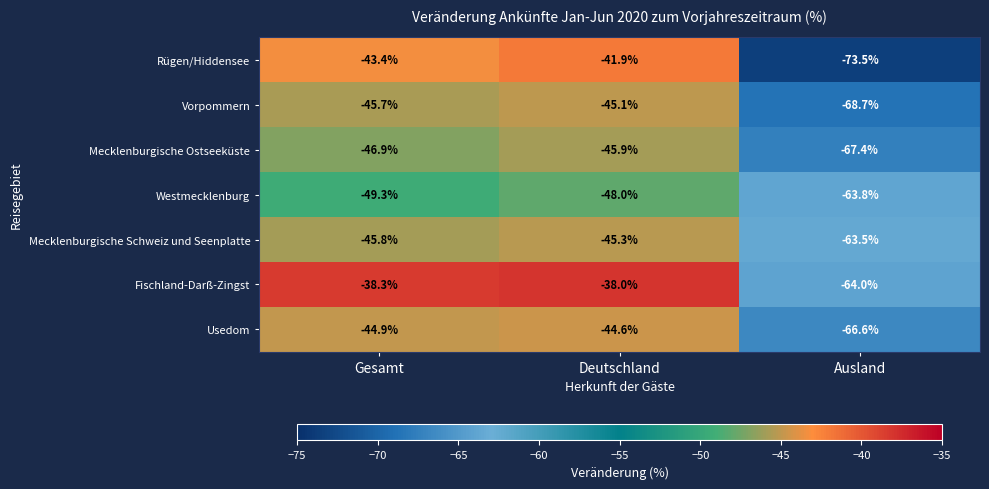

Which series has the largest total across all categories?

Fischland-Darß-Zingst